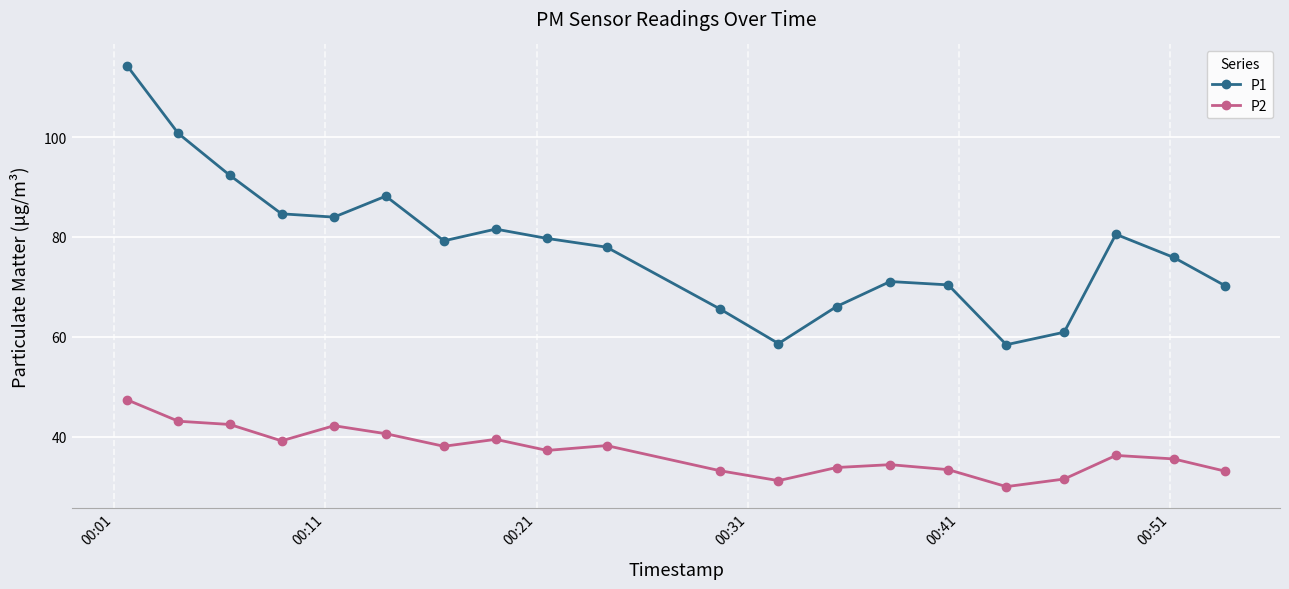

At how many categories does at least one series exceed 67?

15